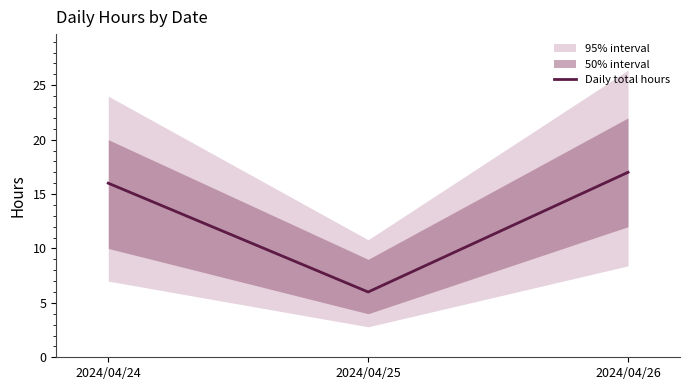

Rank the categories by value from lowest to highest.

2024/04/25, 2024/04/24, 2024/04/26